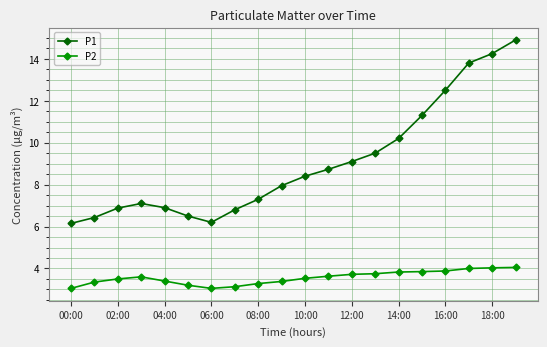

What is the value of the P2 point at the 15th from the left?

3.8